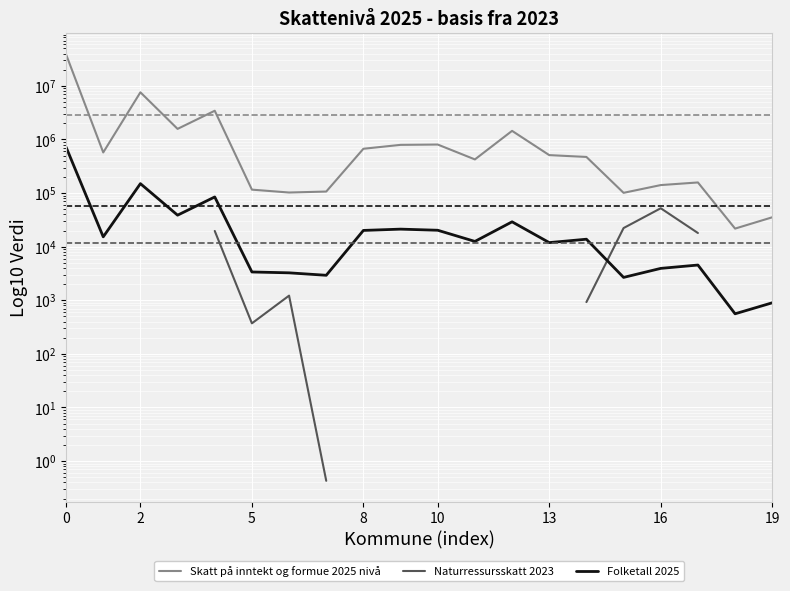

How many series are shown in this chart?

3